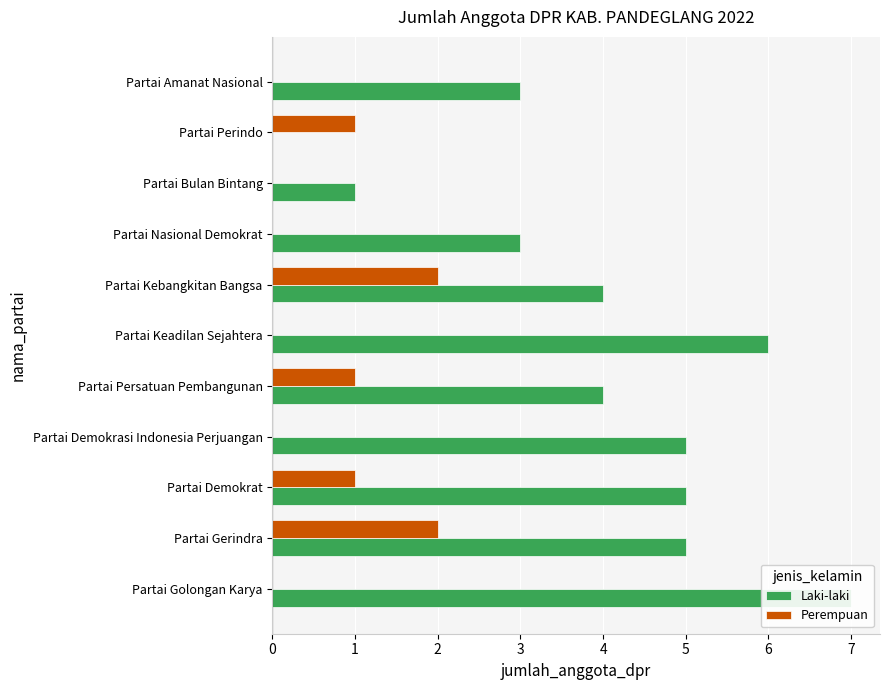

Read the Perempuan value at 4.

1